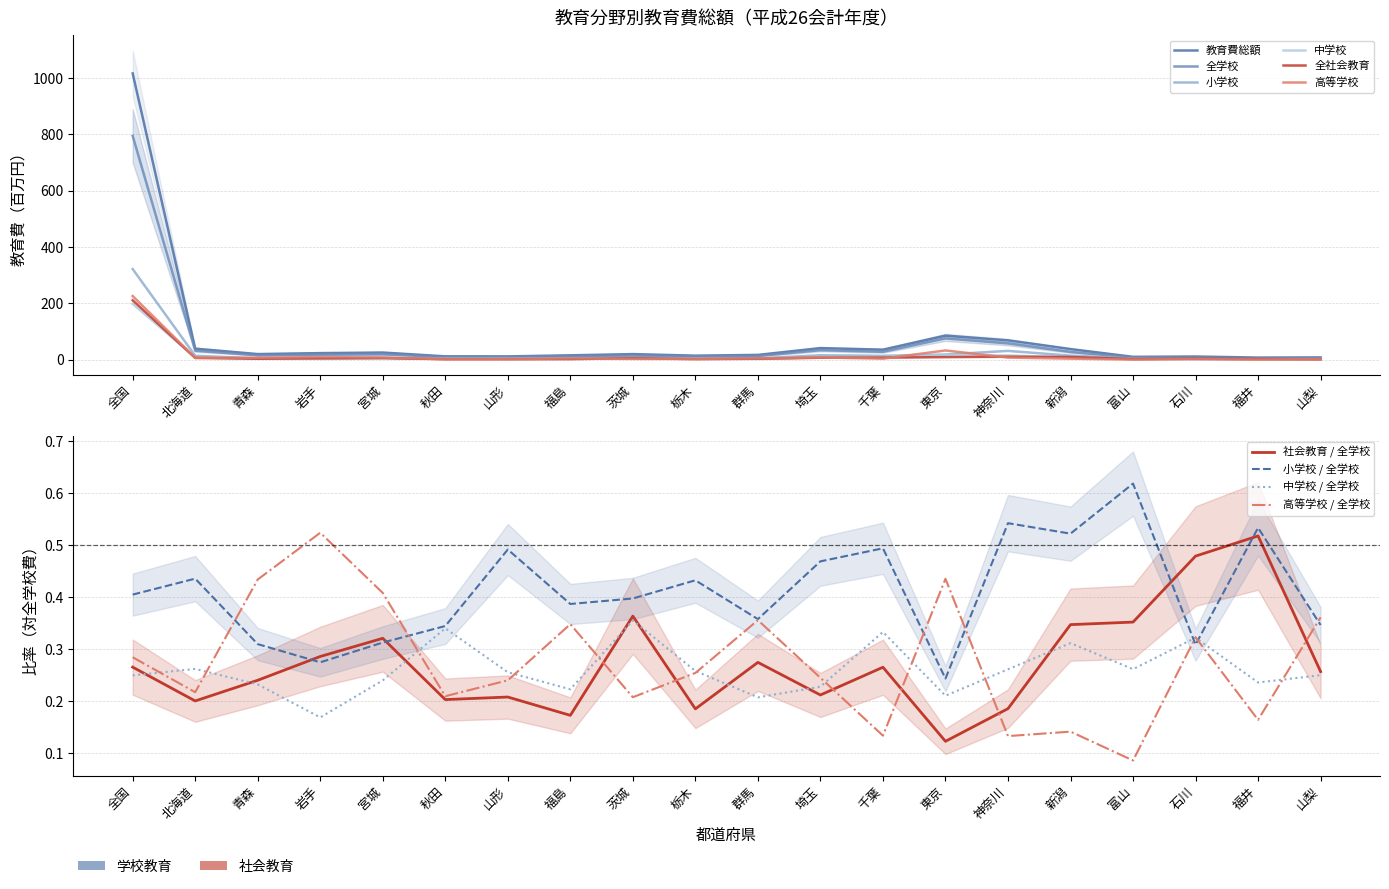

Where do 高等学校 and 中学校 first cross each other?

全国 and 北海道